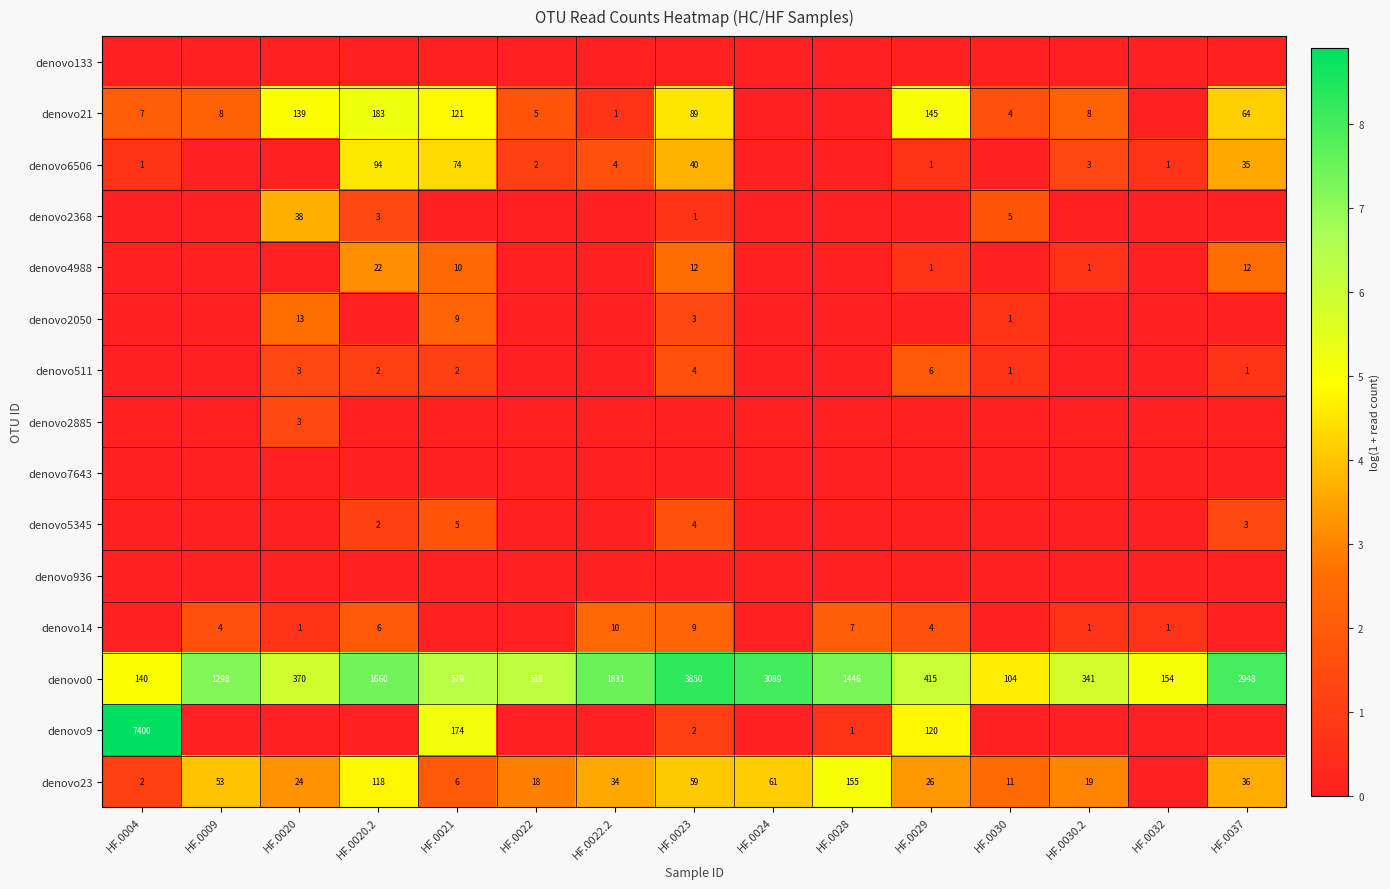

The value of denovo21 at HF.0020 is 194. True or false?

False